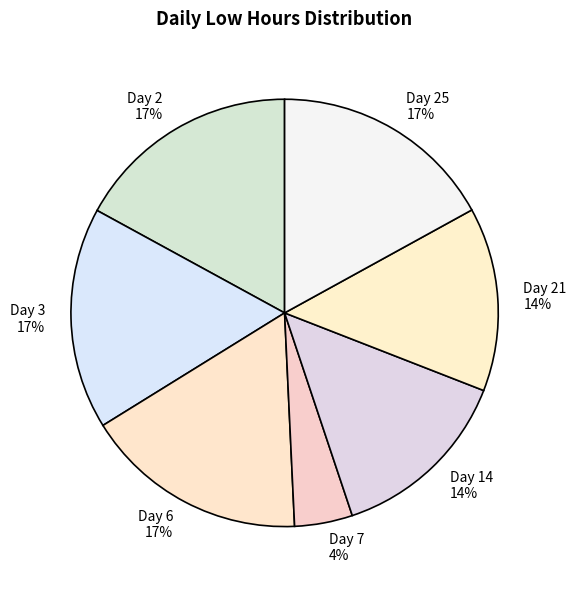

Count the number of slices in the pie.

7